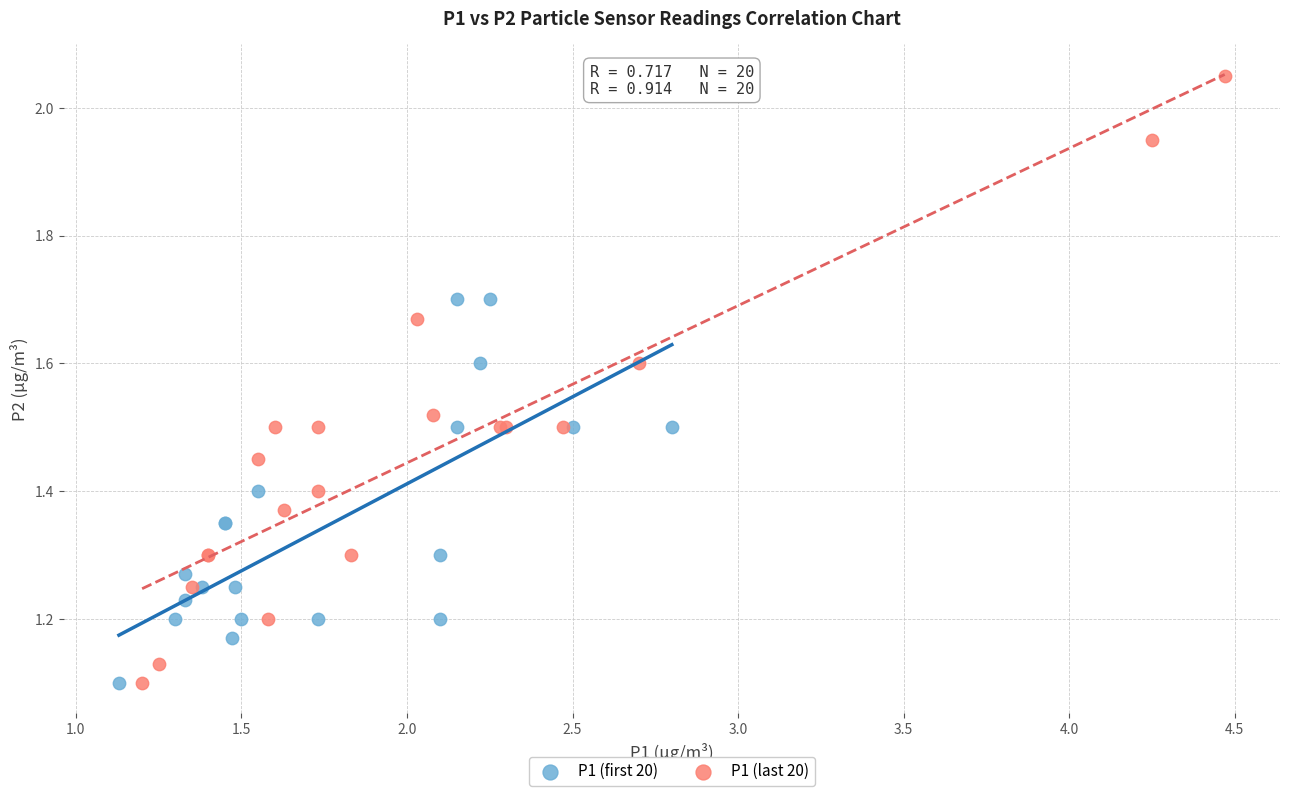

Which series has the largest Y range (max minus min)?

P1 (last 20)